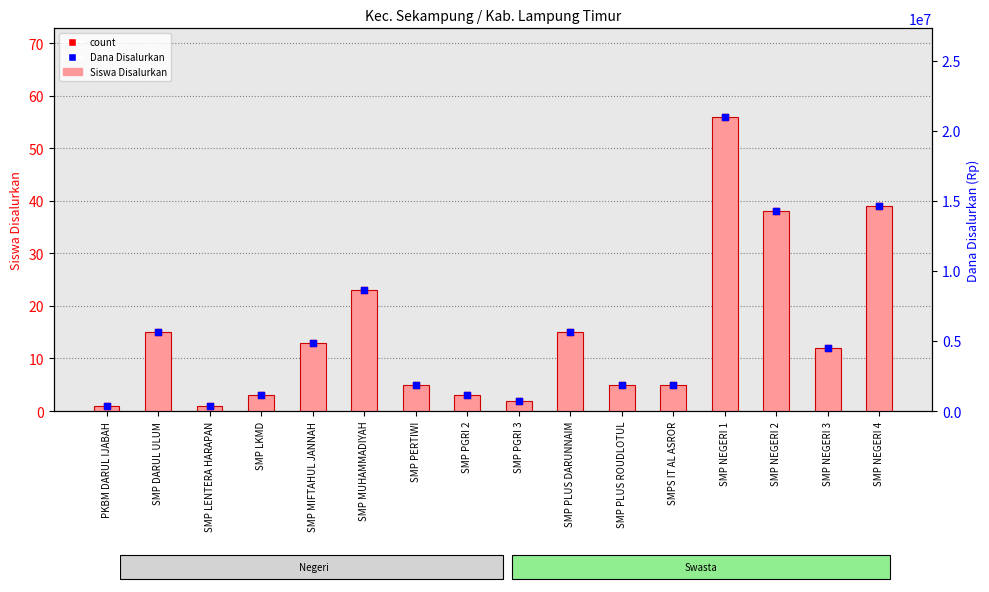

What is the total value across all series at SMP NEGERI 3?

4500024